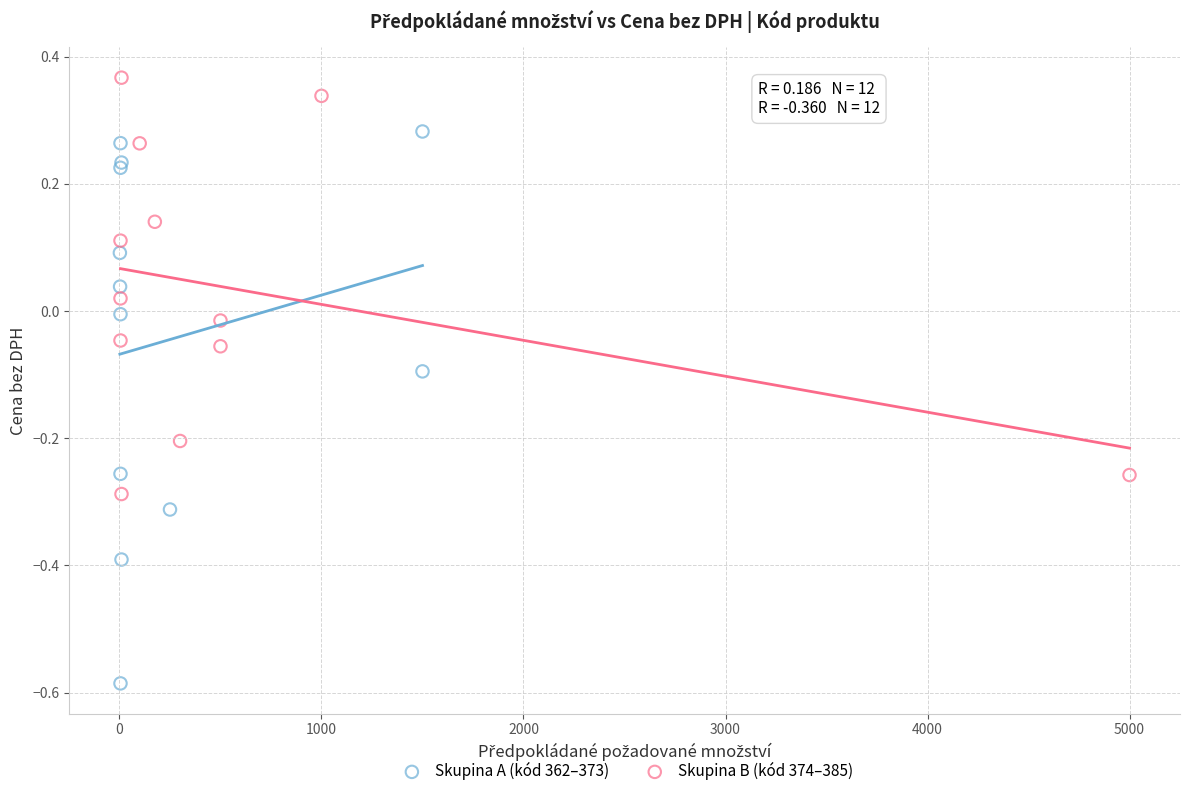

Which series contains the highest Y value?

Skupina B (kód 374–385)